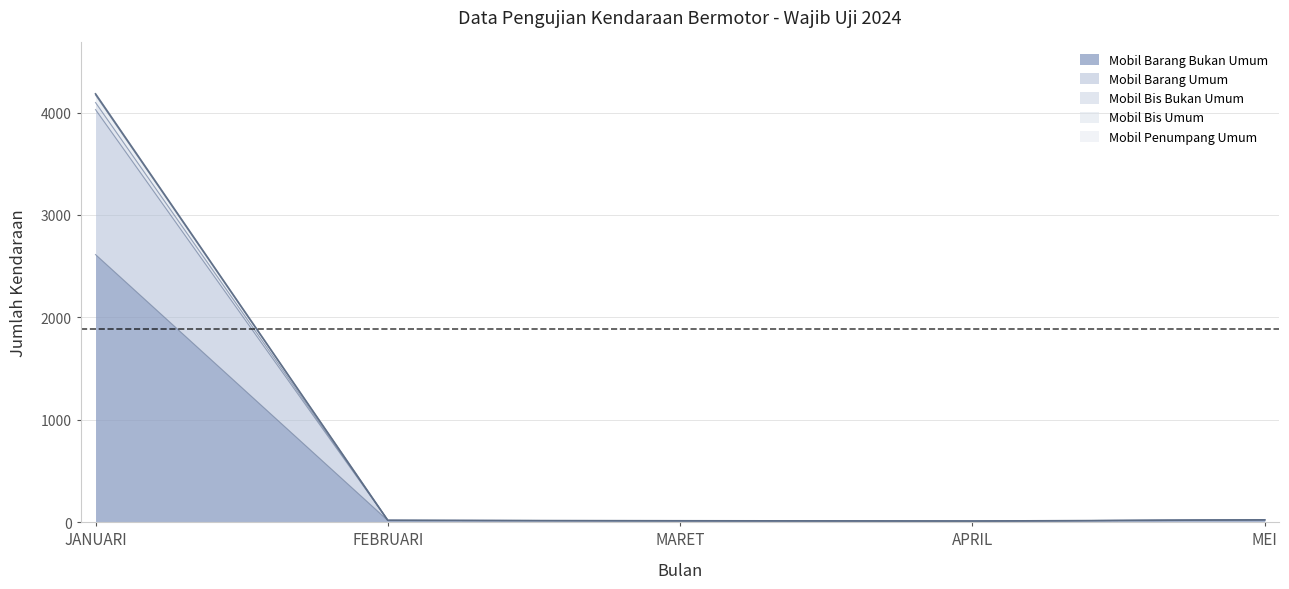

What position from the right is FEBRUARI?

4